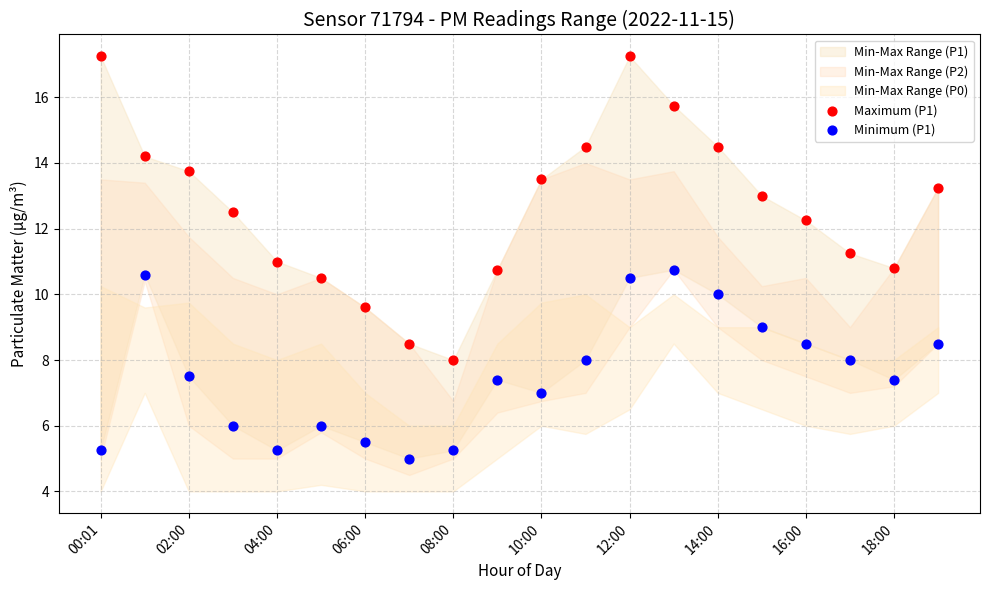

Which series contains the highest Y value?

Maximum (P1)